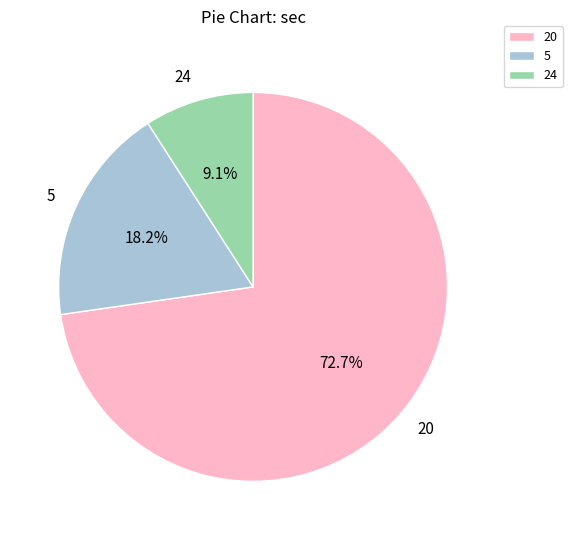

What is the smallest slice in the pie chart?

24